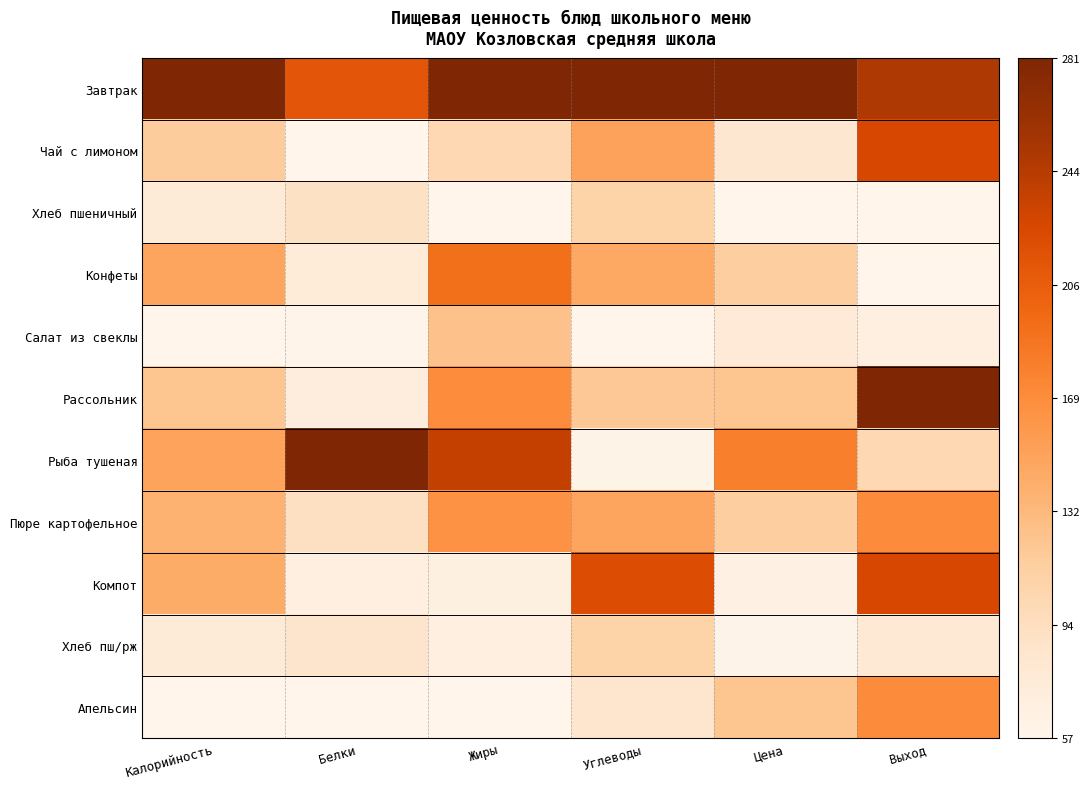

Which has a higher value, Углеводы or Жиры?

Углеводы